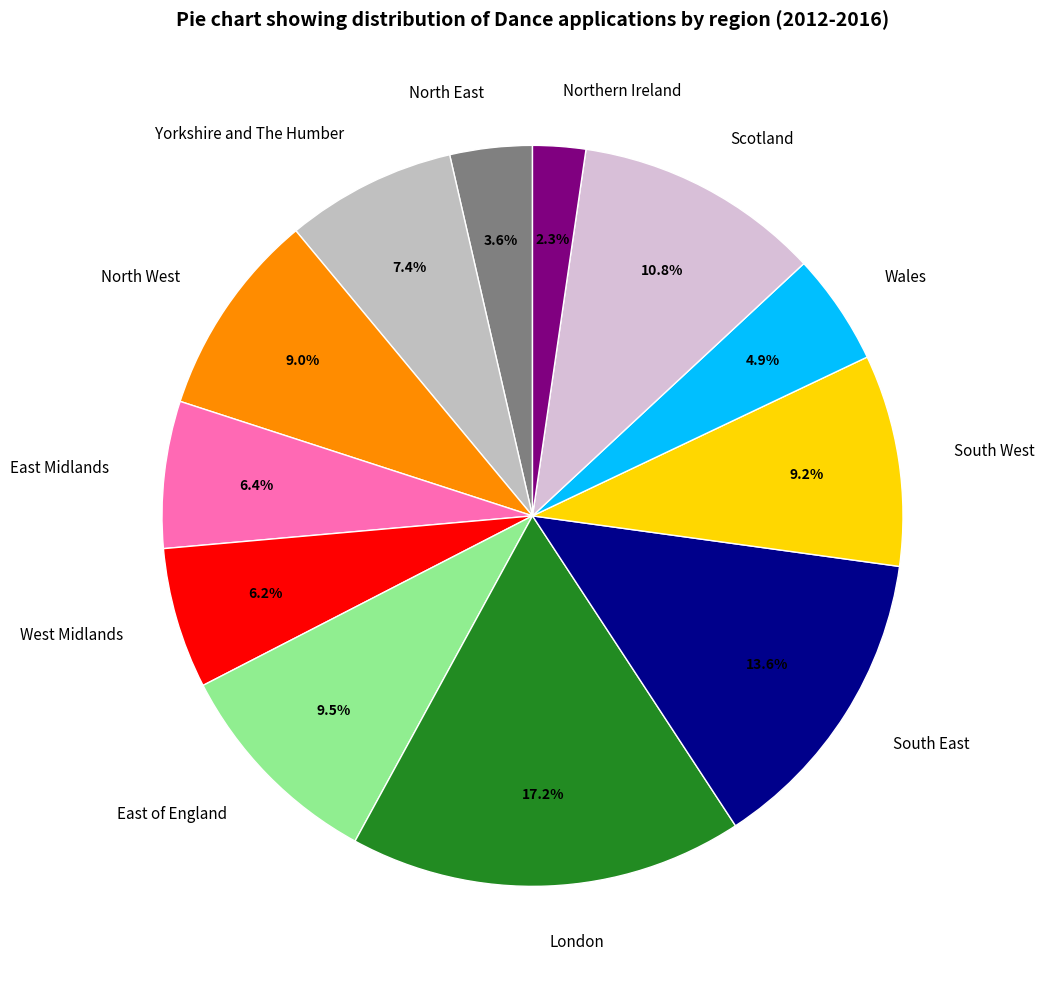

Is it true that Northern Ireland is 2% of the pie?

True